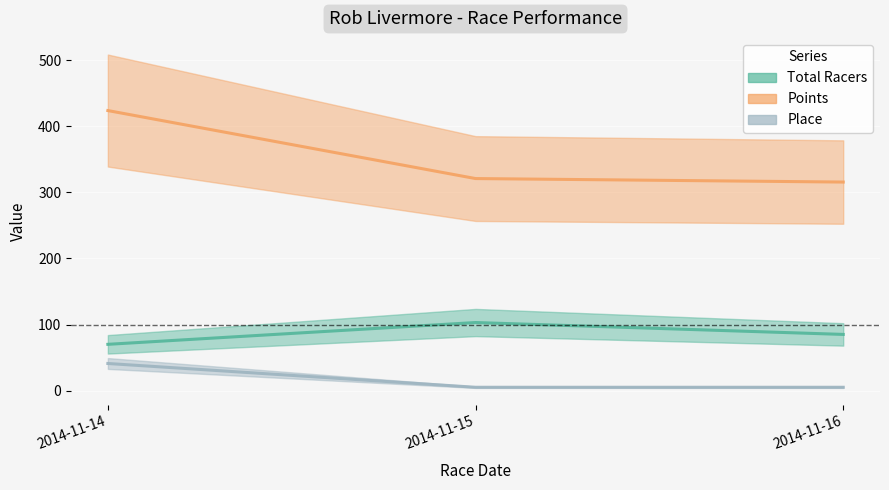

At which label is Points closest to 369?

2014-11-15